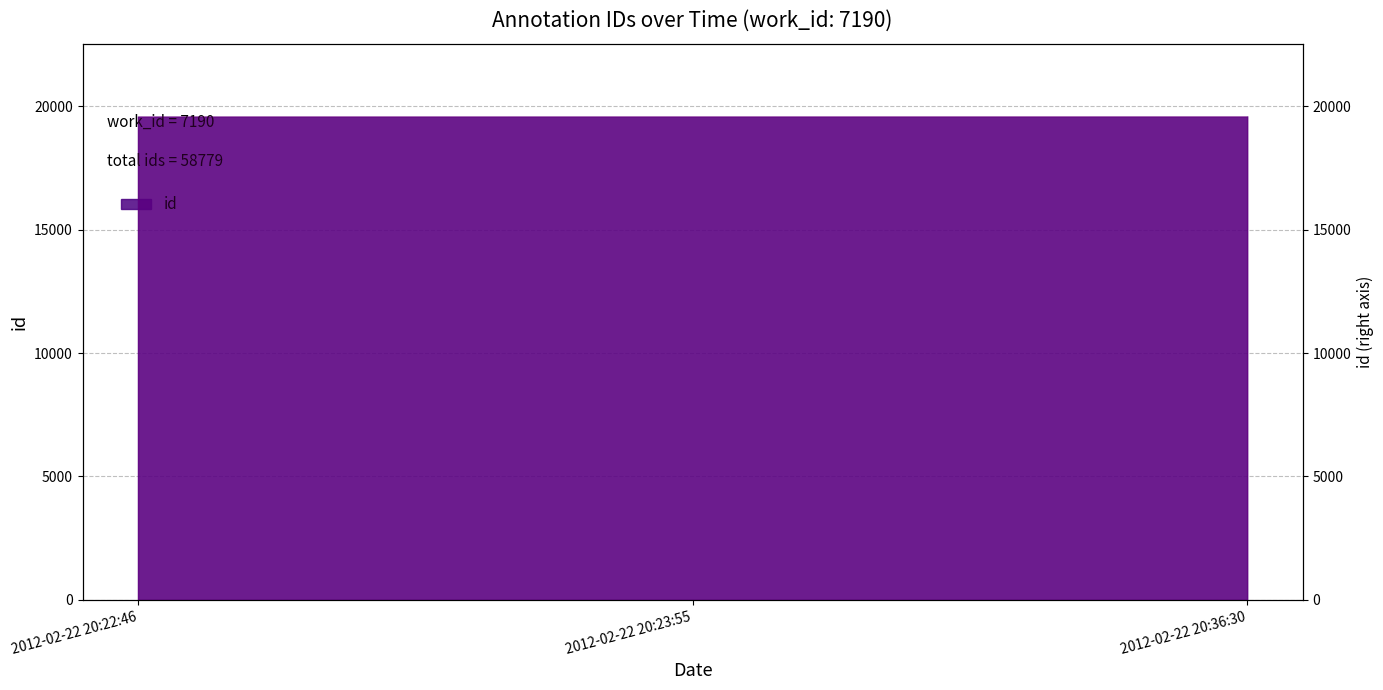

What is the maximum value shown in the chart?

19594